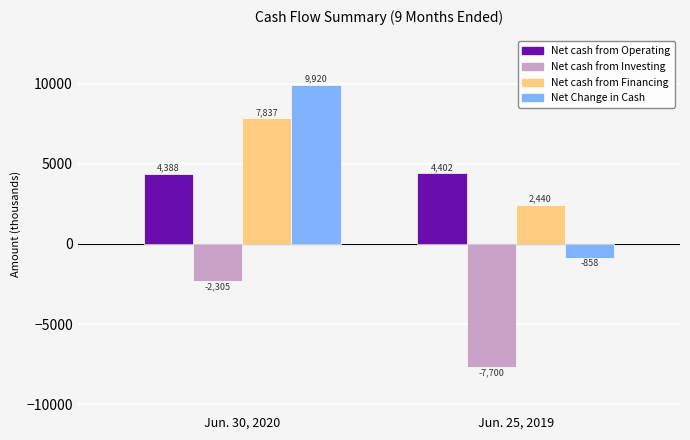

What is the smallest value displayed?

-7700